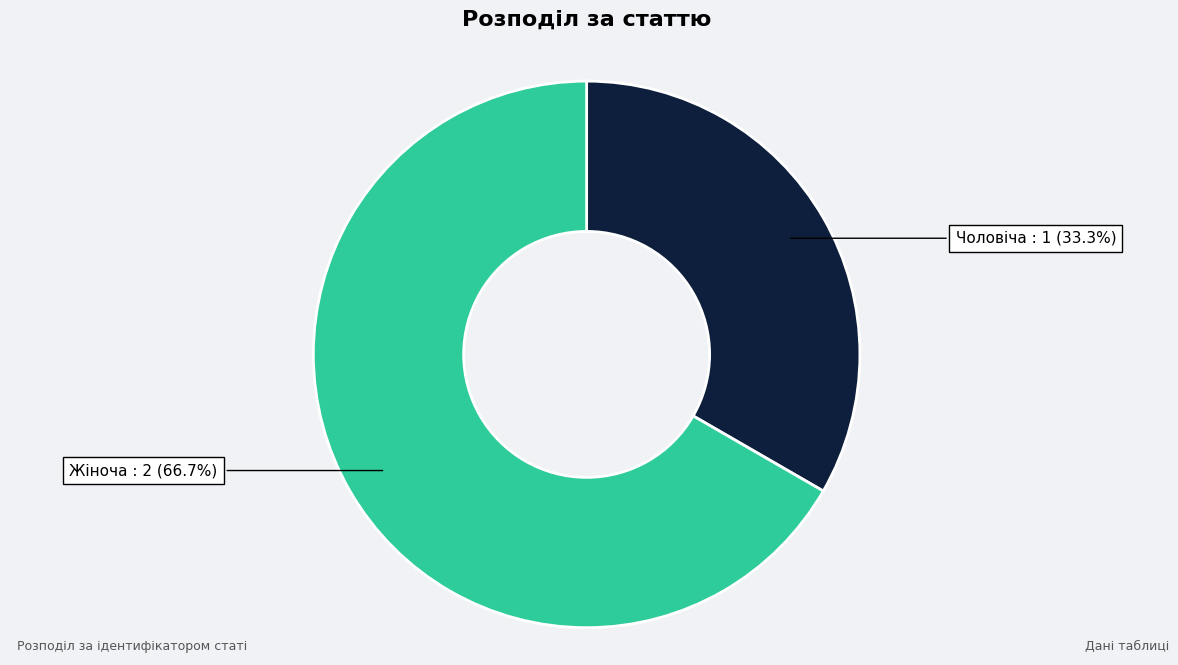

How many slices are in this pie chart?

2